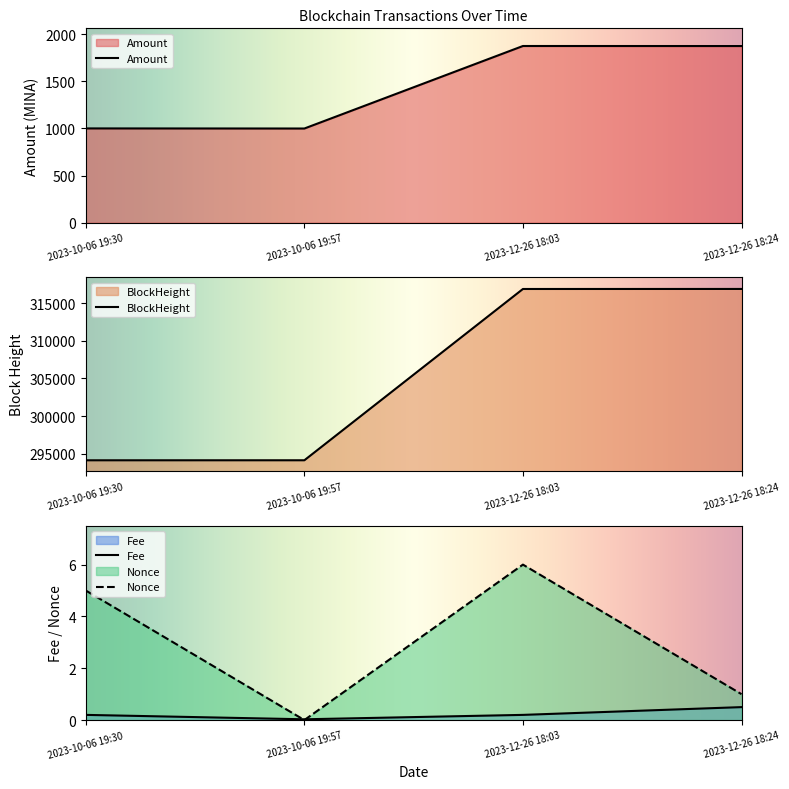

What is the lowest value of the Amount series?

999.0